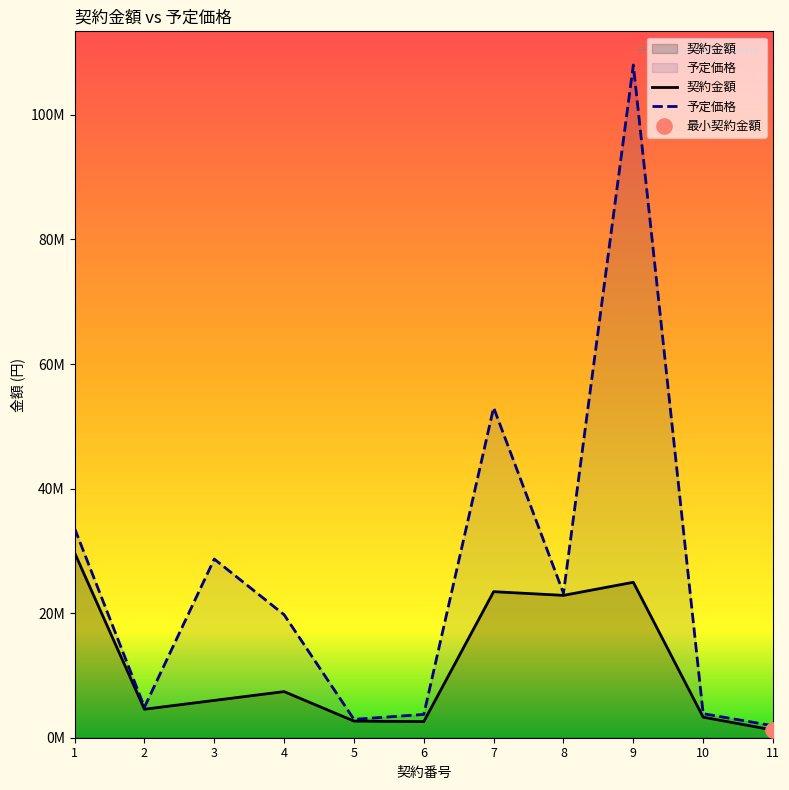

Which series contains the lowest Y value?

契約金額